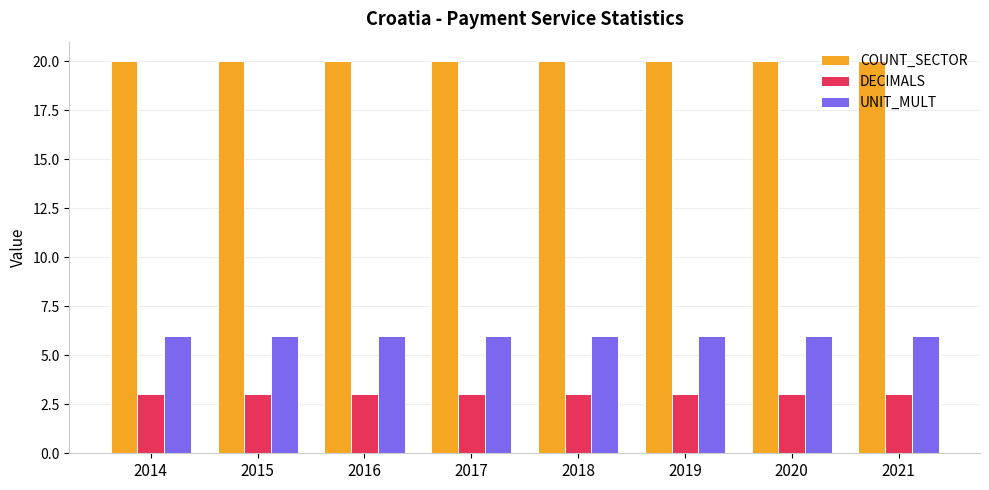

List the series in order of their overall mean, highest first.

COUNT_SECTOR, UNIT_MULT, DECIMALS